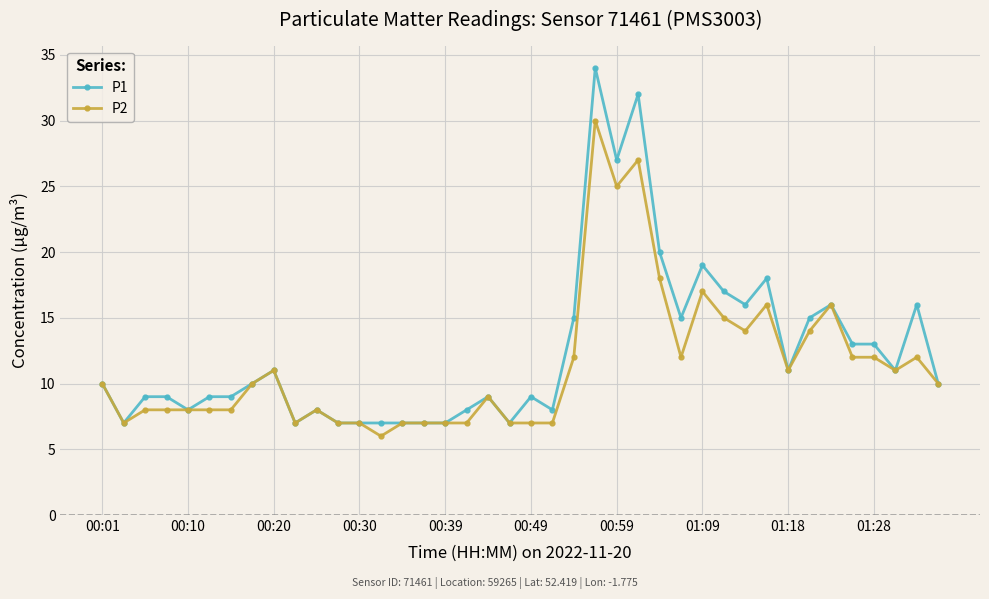

What is the value of the P2 point at the 33rd from the left?

11